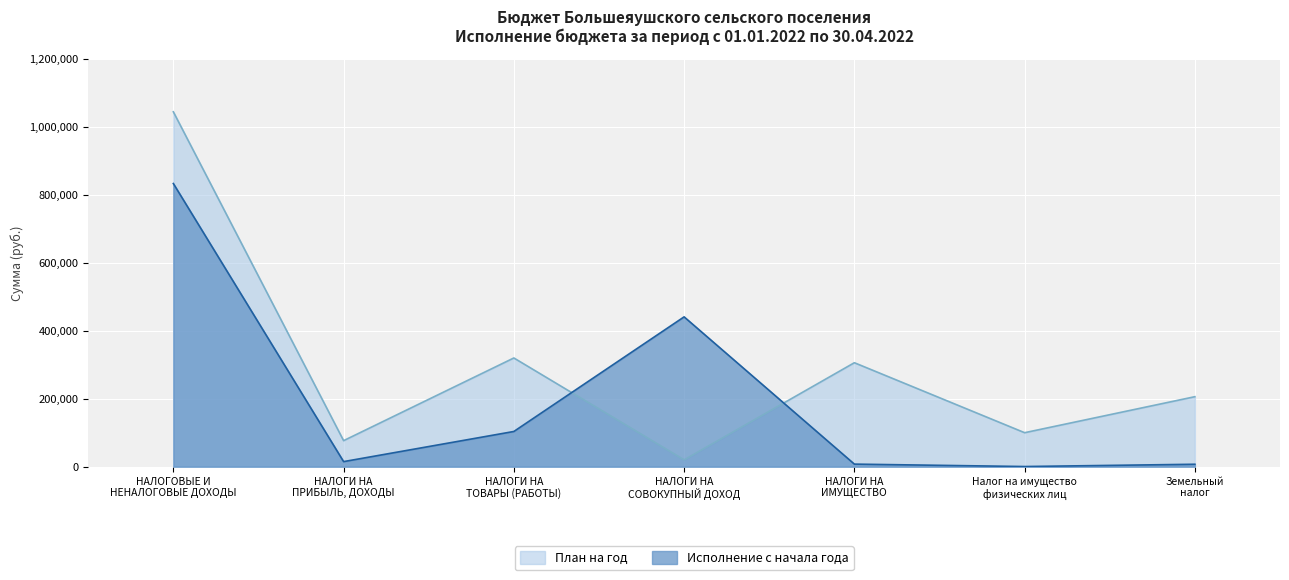

Between НАЛОГИ НА
ТОВАРЫ (РАБОТЫ) and НАЛОГИ НА
СОВОКУПНЫЙ ДОХОД, which series saw the biggest shift?

Исполнение с начала года